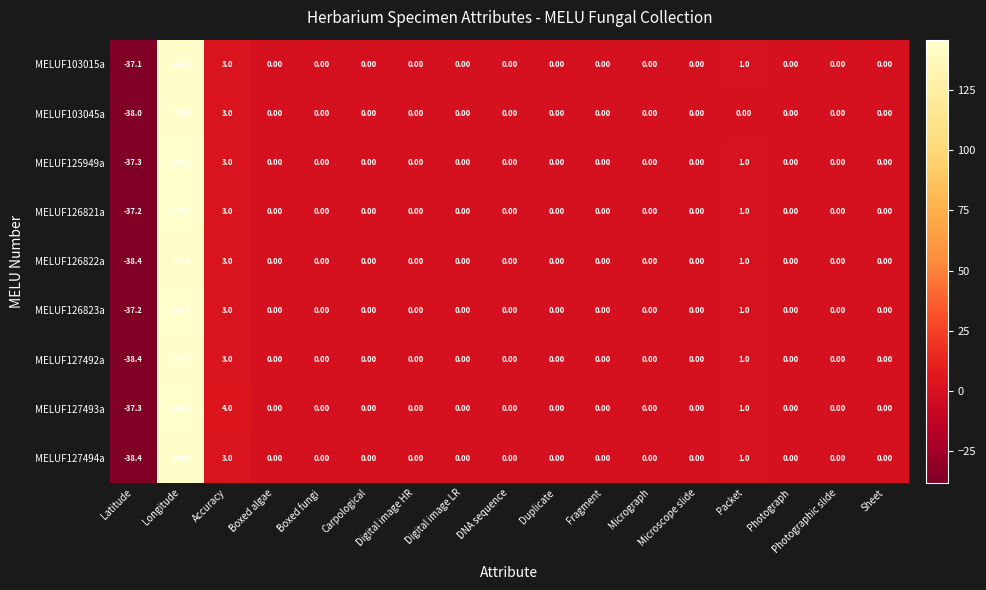

Which series has the largest total across all categories?

MELUF127493a